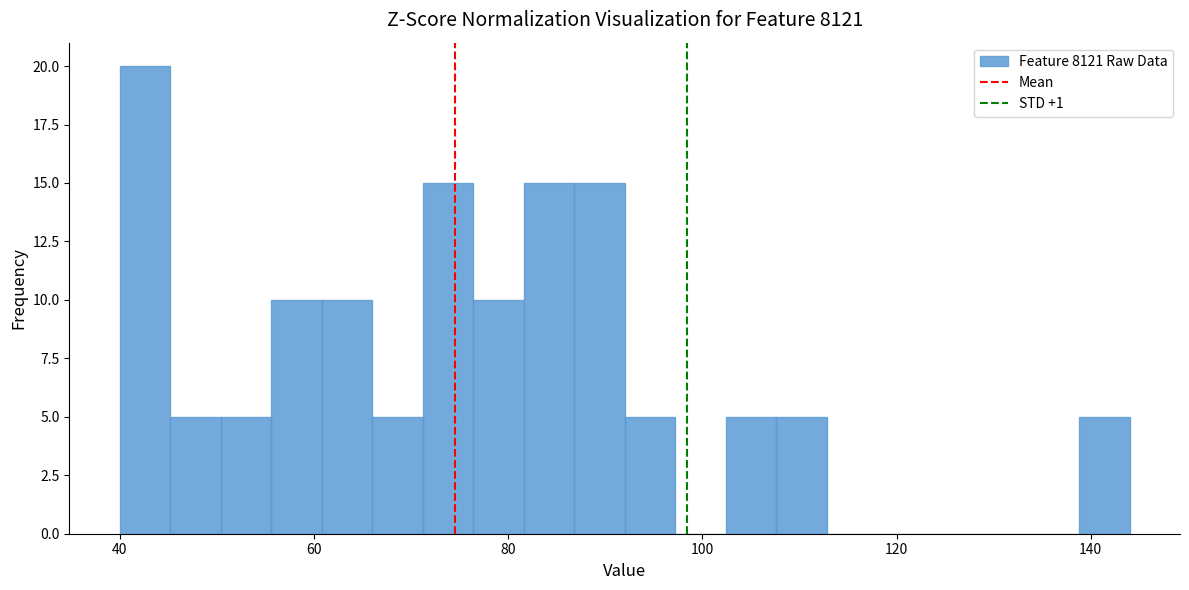

Around what value on the x-axis is the tallest bar? Give the approximate position of its centre, as read against the axis.

42